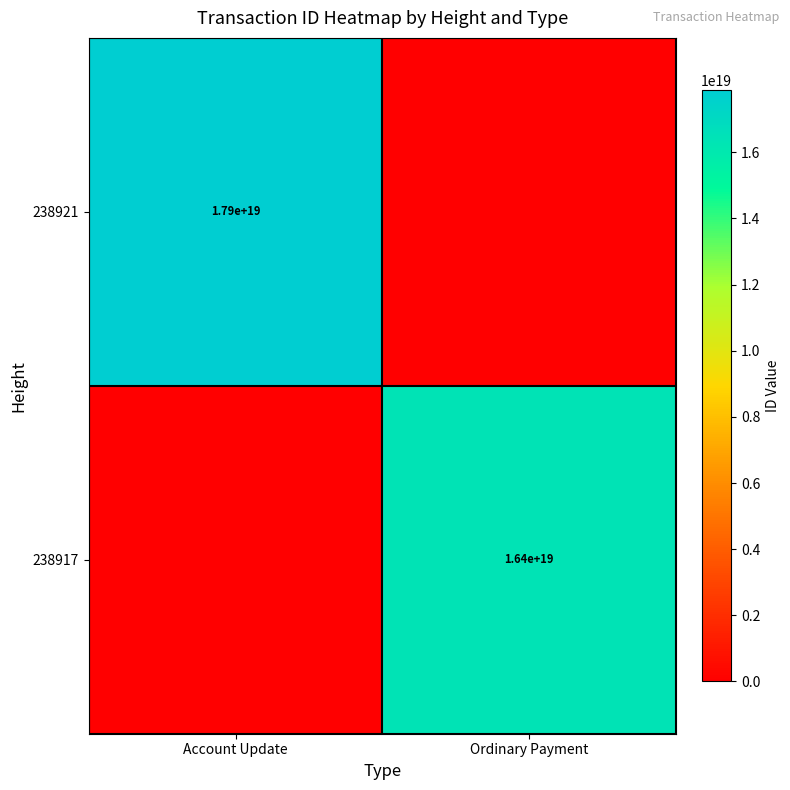

Is it true that 238917 equals 10060445315856605184 at Ordinary Payment?

False